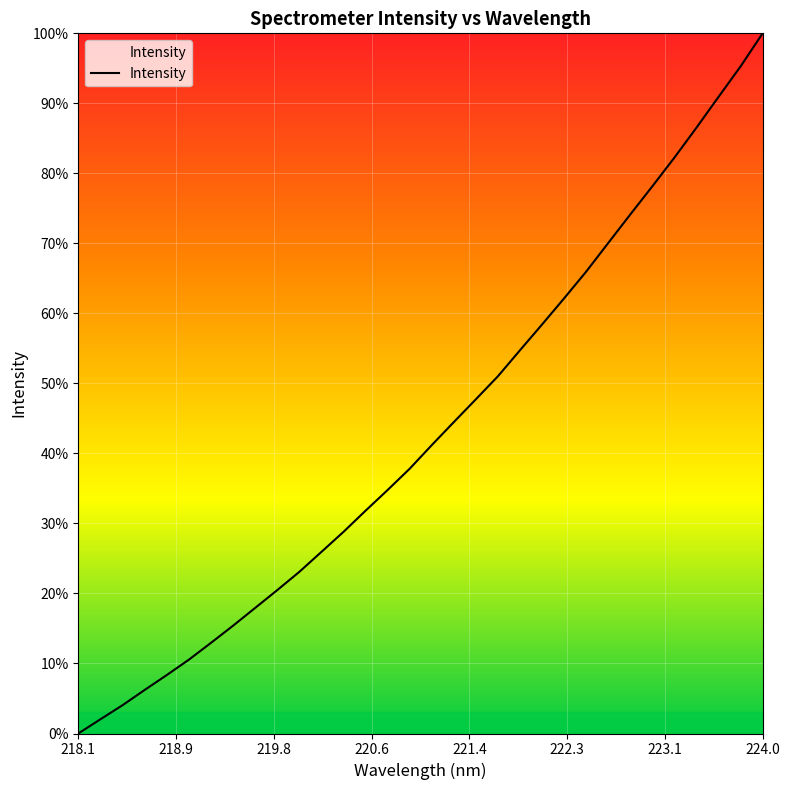

Does the chart display data point markers on the line(s)?

No